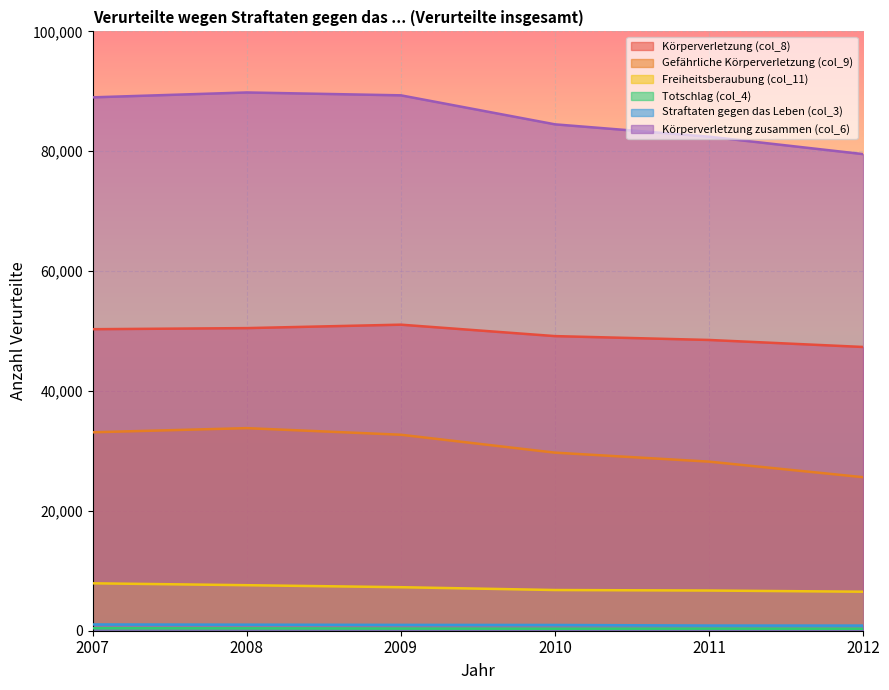

Is it true that Körperverletzung zusammen (col_6) equals 17993 at 2007?

False